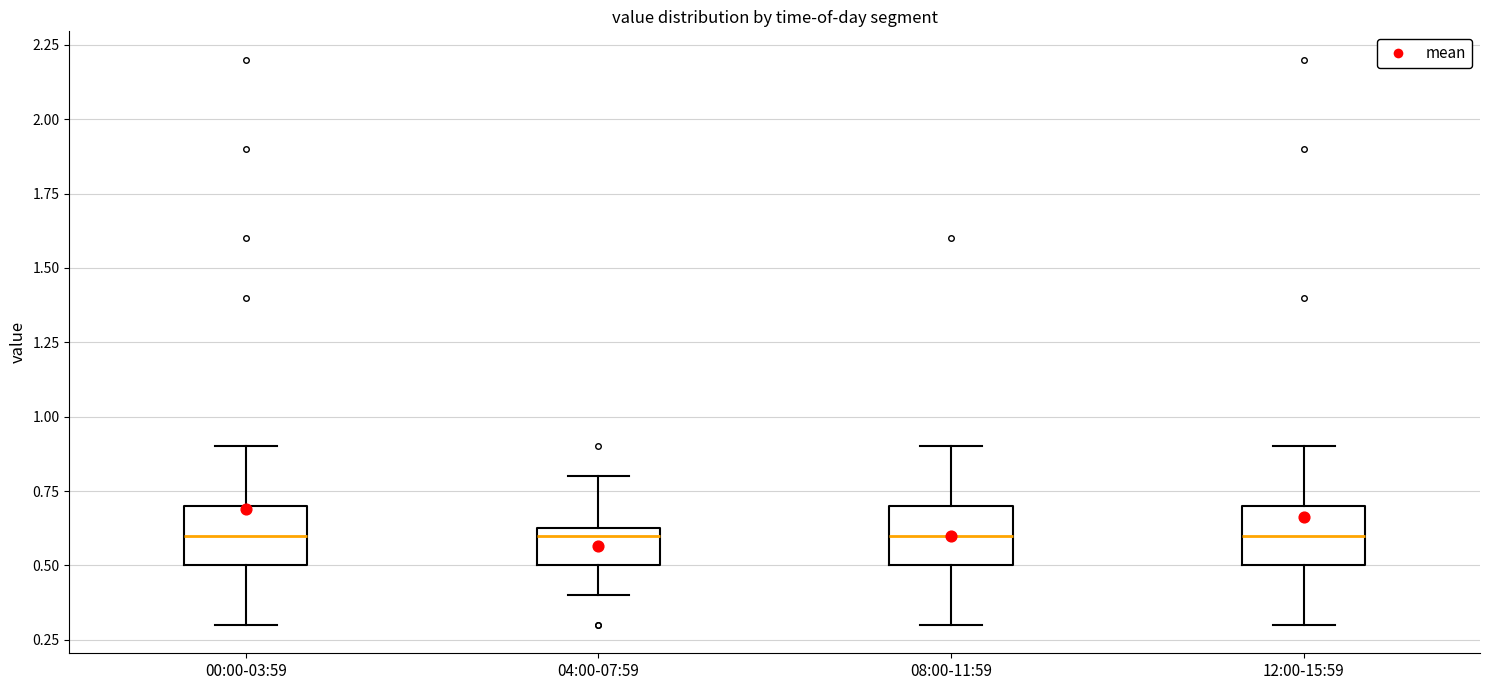

Reading left to right, transcribe this box plot: for each box, give where its median line is, the range the box spans, and where its two whiskers end, as read against the y-axis. The values are not printed on the chart, so give them approximately, as read against the axis.

00:00-03:59: median 0.60, box 0.50 to 0.70, whiskers 0.30 to 0.90
04:00-07:59: median 0.60, box 0.50 to 0.65, whiskers 0.40 to 0.80
08:00-11:59: median 0.60, box 0.50 to 0.70, whiskers 0.30 to 0.90
12:00-15:59: median 0.60, box 0.50 to 0.70, whiskers 0.30 to 0.90